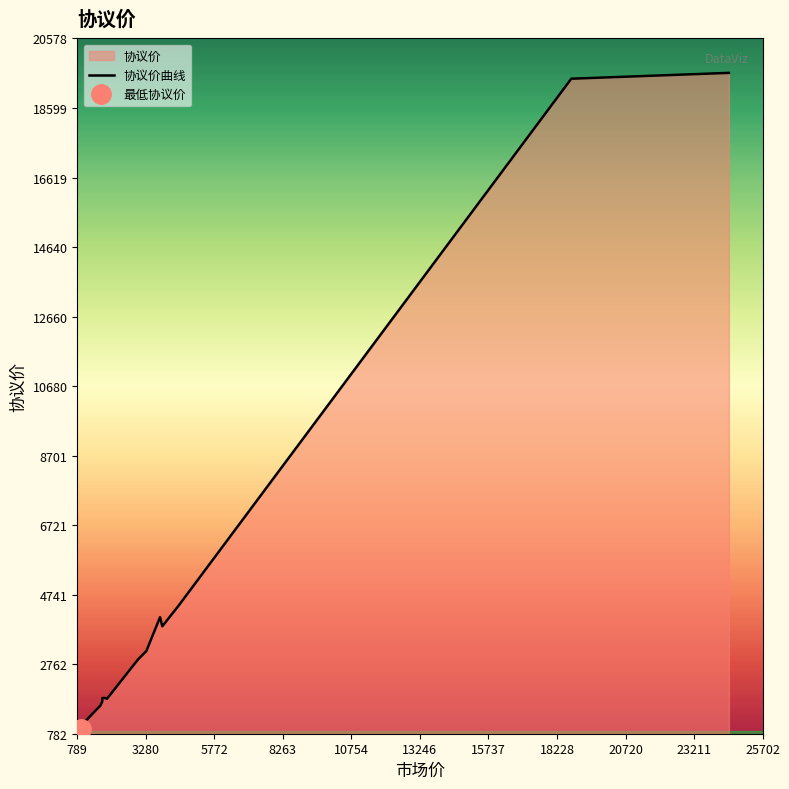

Count the number of categories in the chart.

19